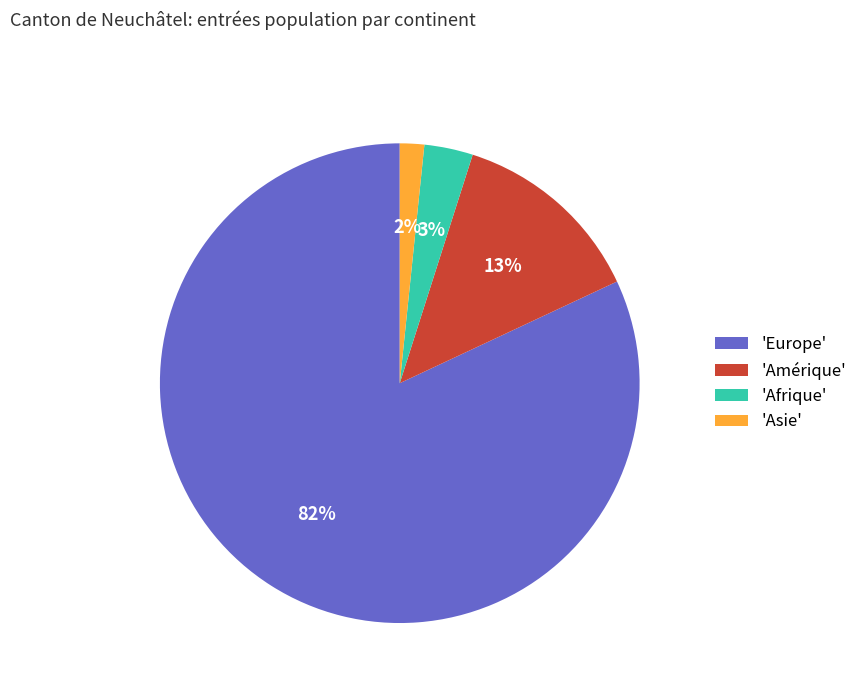

Rank the categories by value from lowest to highest.

'Asie', 'Afrique', 'Amérique', 'Europe'